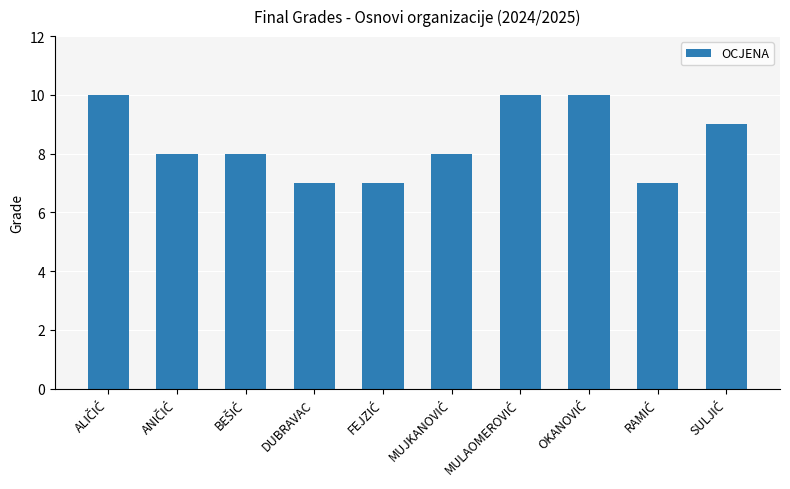

Read the value at DUBRAVAC.

7